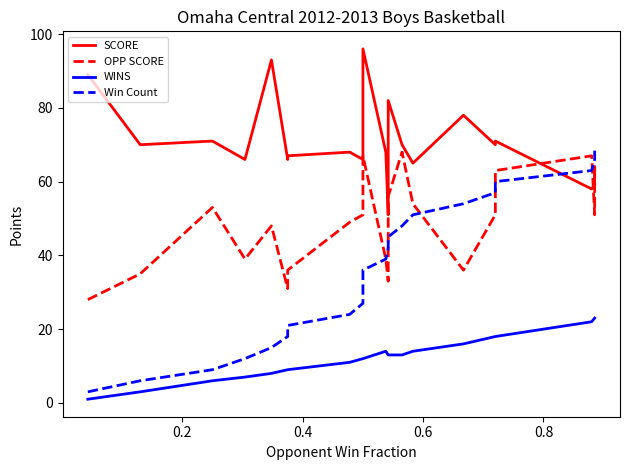

Does the chart display data point markers on the line(s)?

No